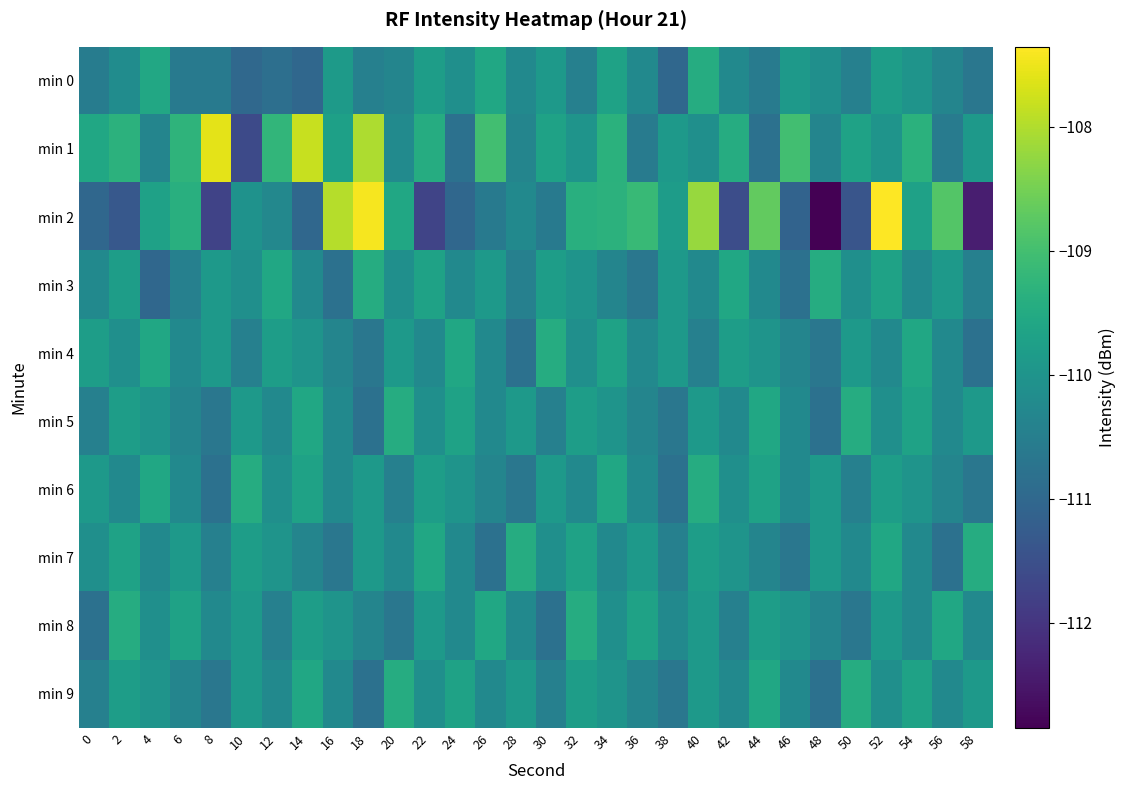

Which has a higher value, 30 or 4?

4